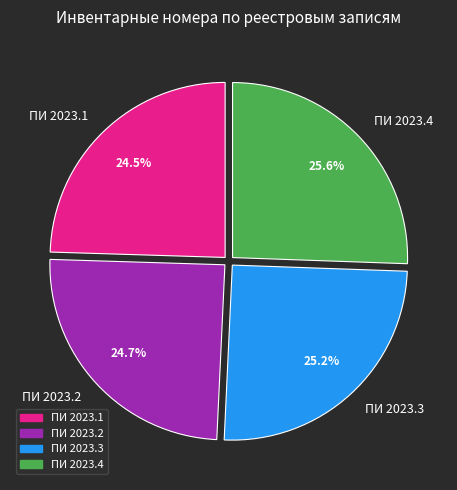

Does ПИ 2023.1 represent more than half of the total?

No